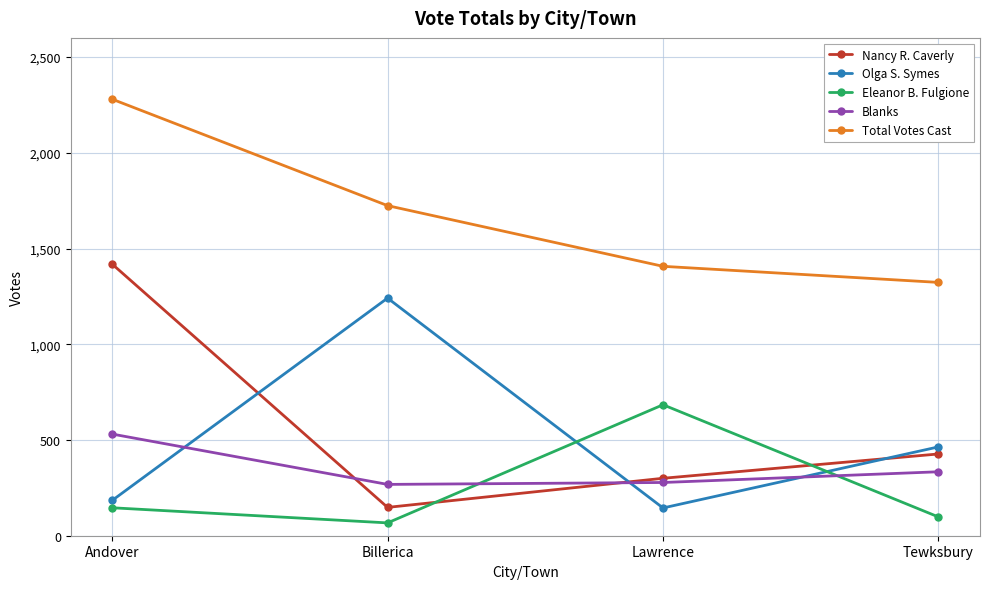

What is the sum of the Eleanor B. Fulgione values at Lawrence and Andover?

830